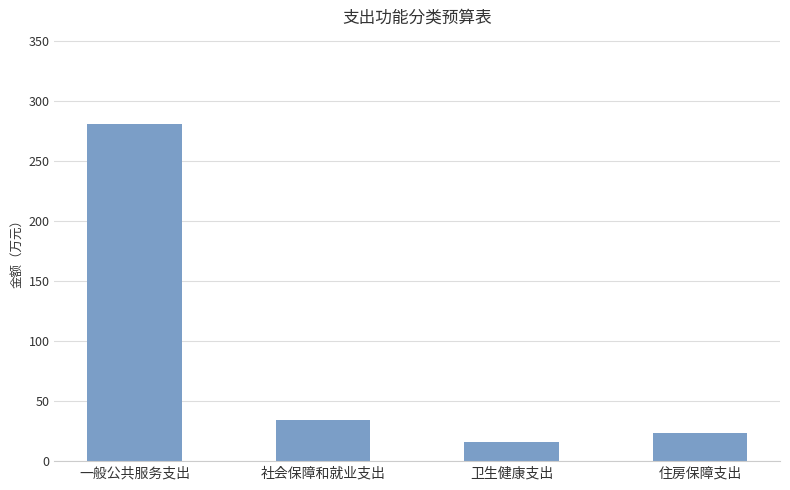

Is it true that the value at 卫生健康支出 is 15.9?

True